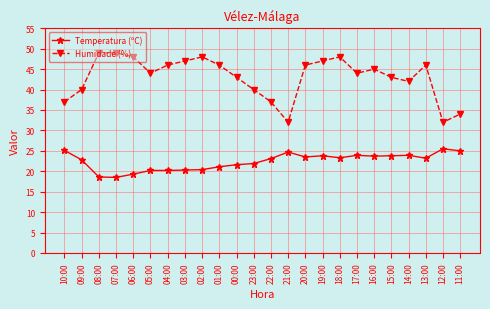

Is this an area chart (filled region under the line)?

No